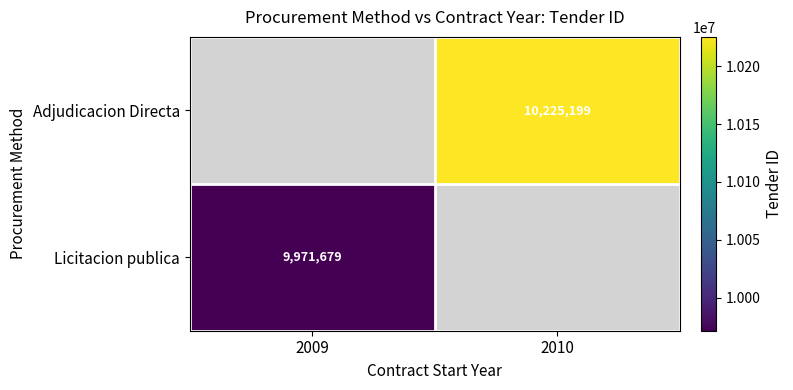

Between 2009 and 2010, which is larger?

2010